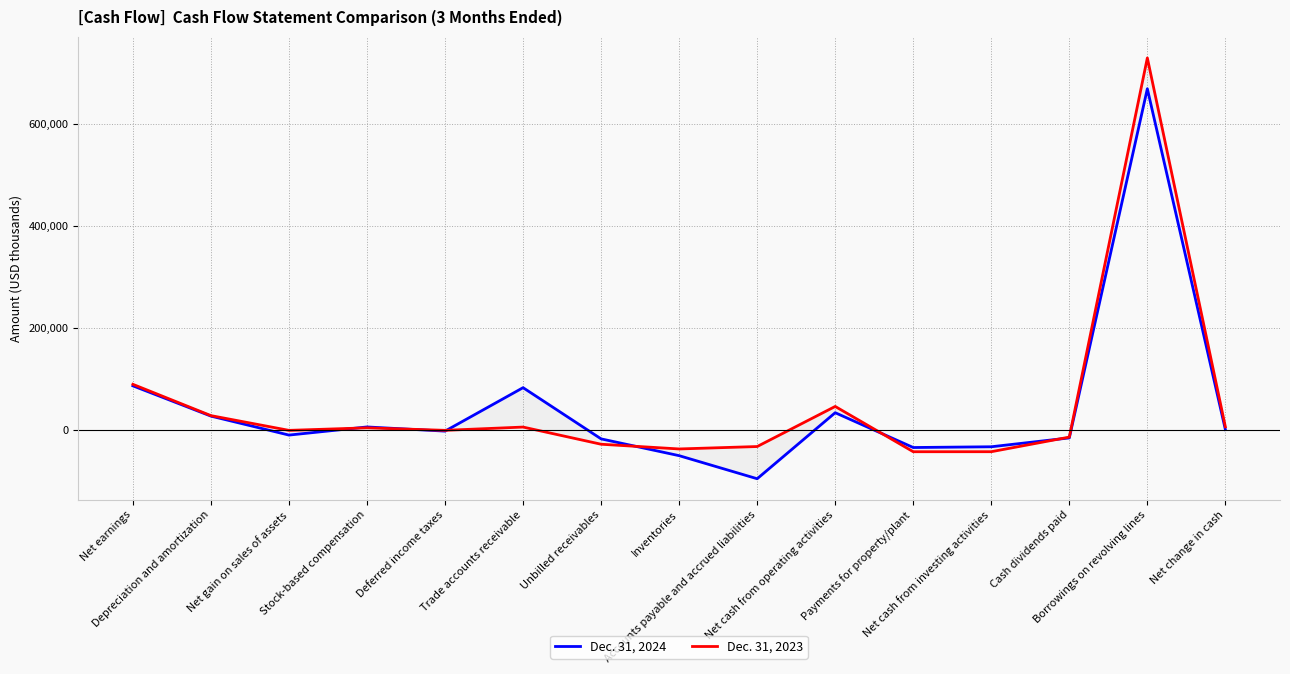

List the labels in order of Dec. 31, 2023 value, smallest first.

Payments for property/plant, Net cash from investing activities, Inventories, Accounts payable and accrued liabilities, Unbilled receivables, Cash dividends paid, Net gain on sales of assets, Deferred income taxes, Stock-based compensation, Trade accounts receivable, Net change in cash, Depreciation and amortization, Net cash from operating activities, Net earnings, Borrowings on revolving lines